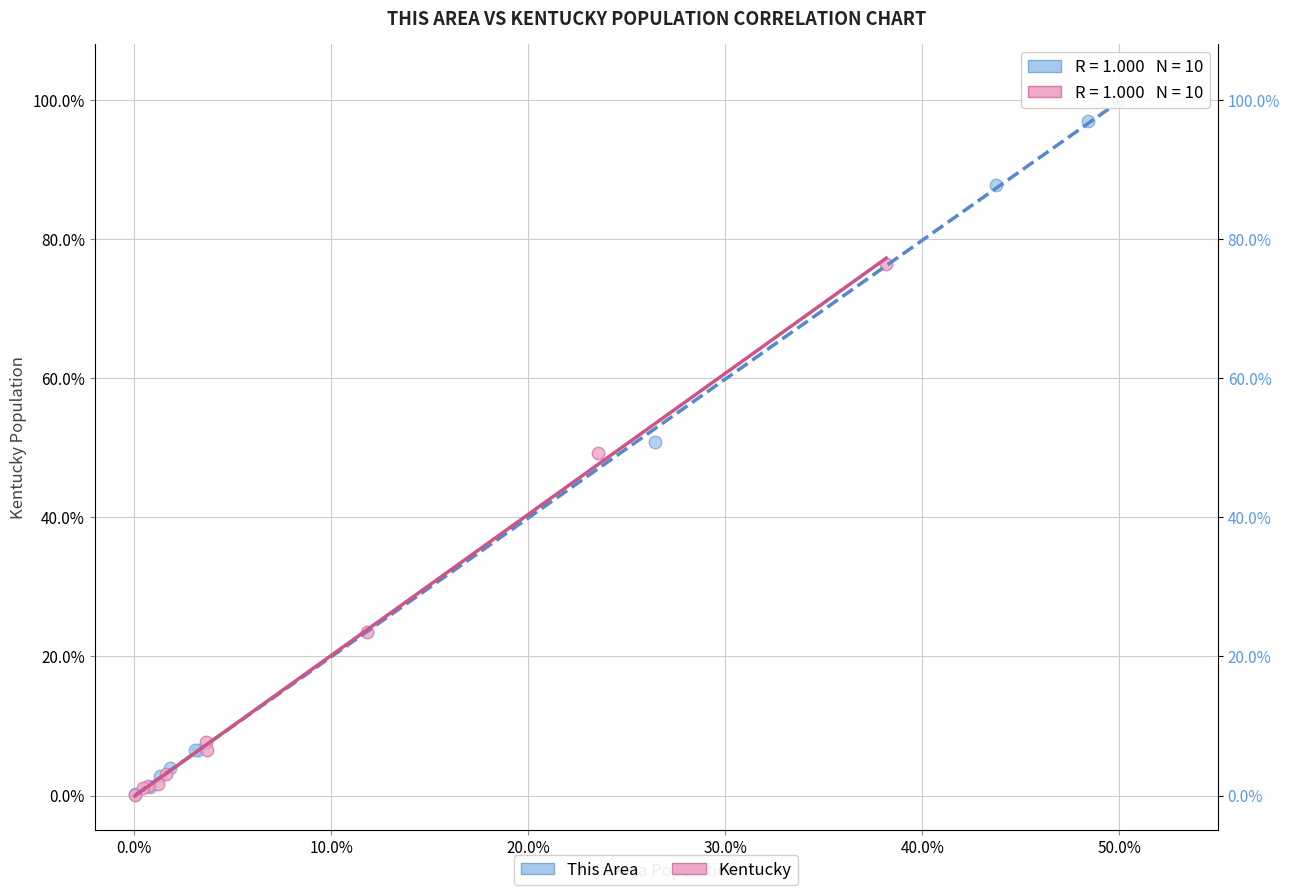

Which series reaches the maximum Y coordinate?

This Area